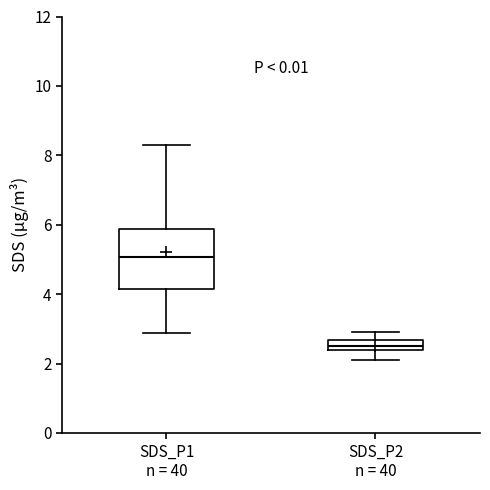

Where is the upper edge of the box for SDS_P1 n = 40 on the y-axis? The values are not printed on the chart, so give them approximately, as read against the axis.

5.8